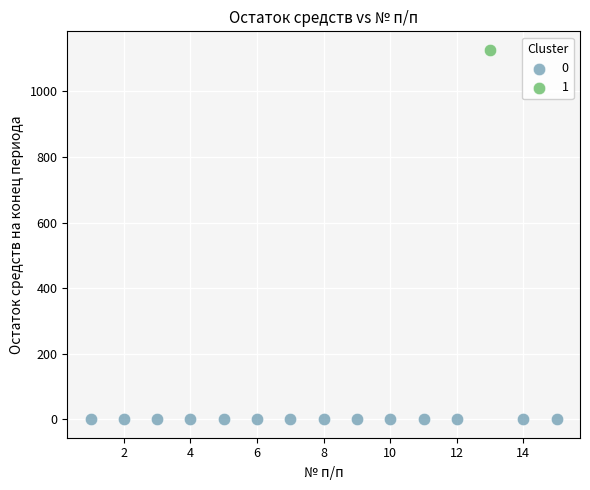

Which series contains the highest Y value?

1